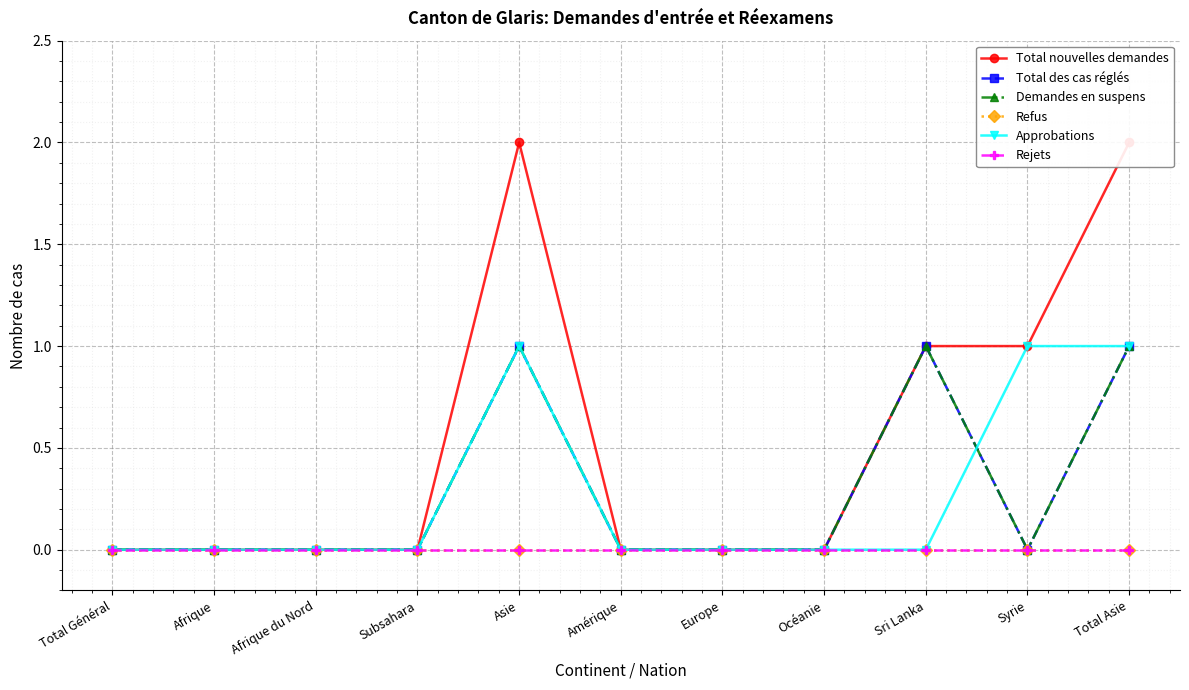

True or false: Refus has more than 1 points higher than both neighbors.

False